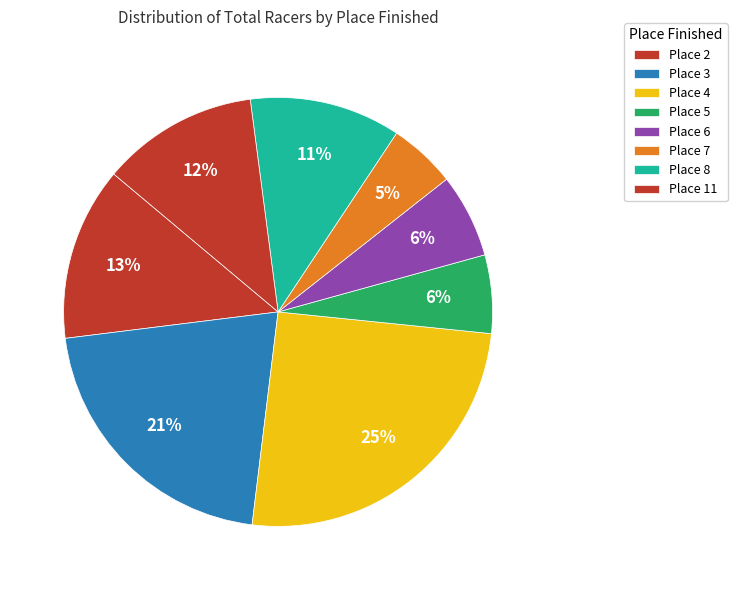

Is there a majority slice in this chart?

No